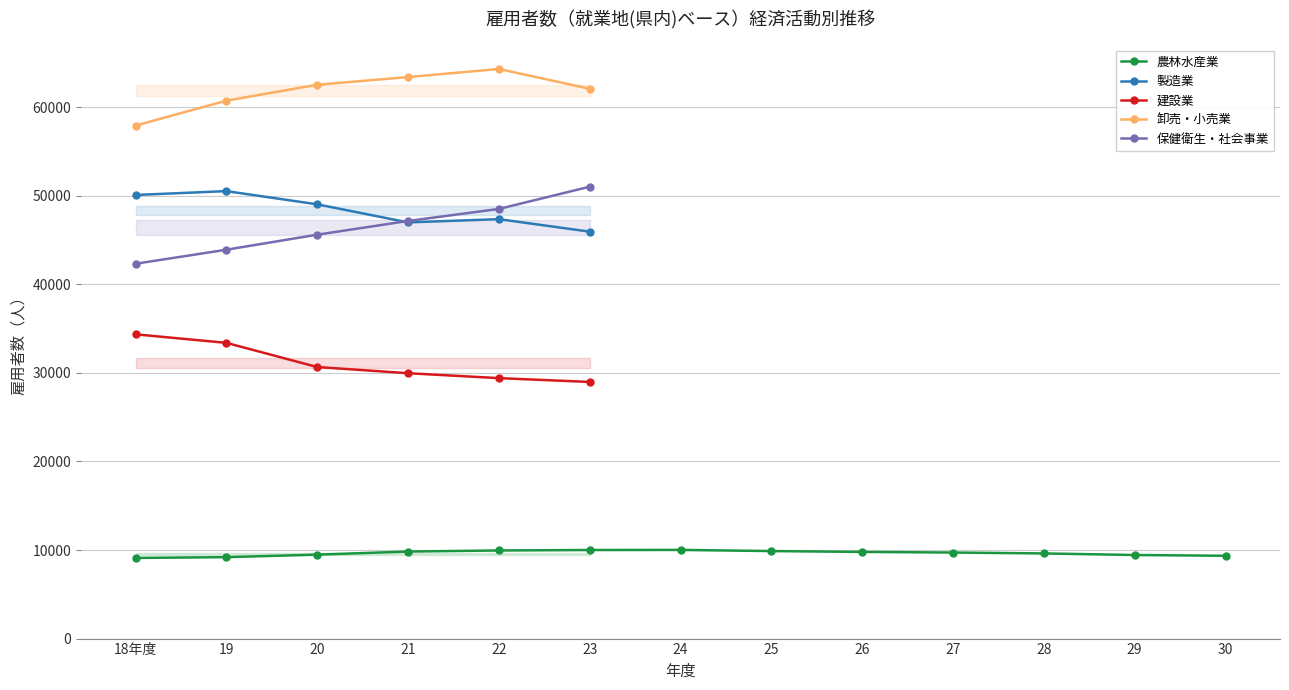

True or false: 製造業 has more than 1 interior local peaks.

True